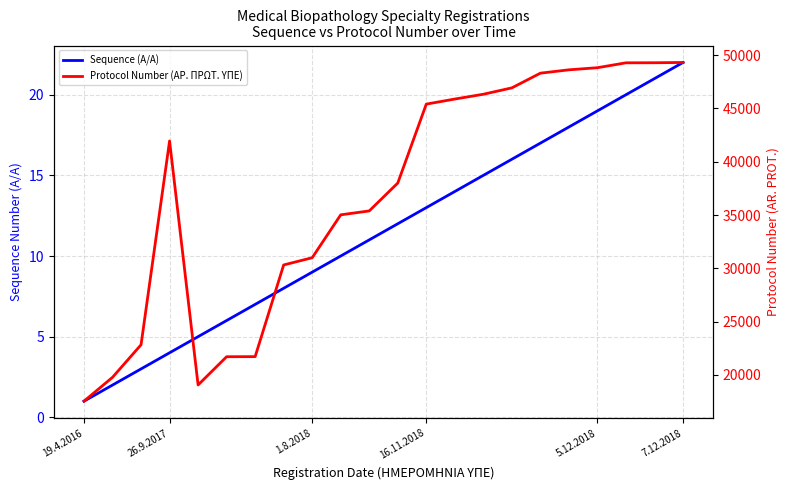

What is the smallest value displayed?

1